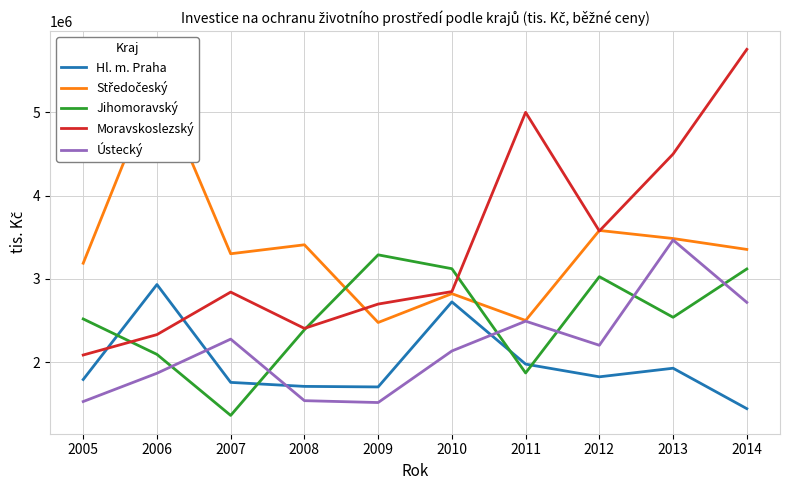

What are all the series names shown in the legend?

Hl. m. Praha, Středočeský, Jihomoravský, Moravskoslezský, Ústecký